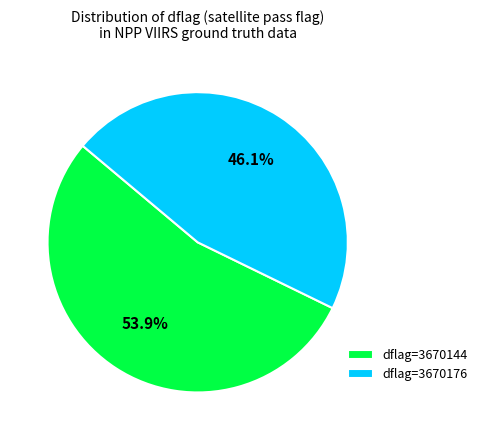

What is the largest slice in the pie chart?

dflag=3670144